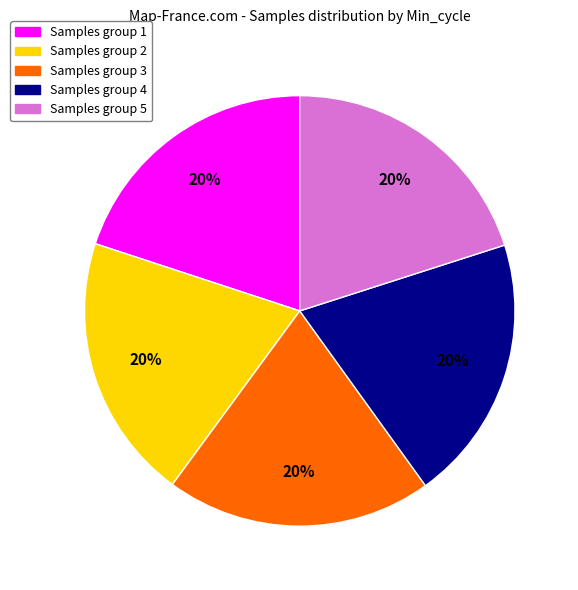

Is there a majority slice in this chart?

No